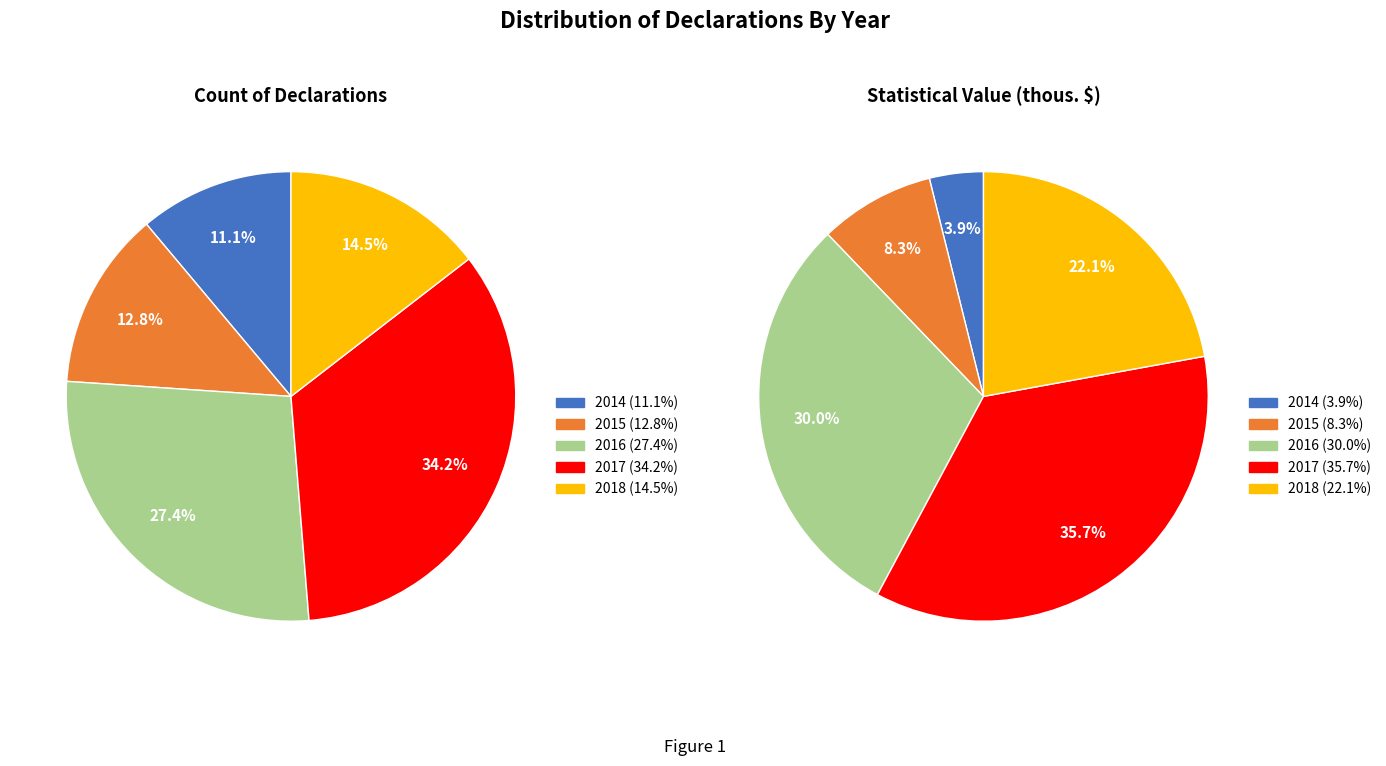

Does 2018 account for over 50% of the chart?

No